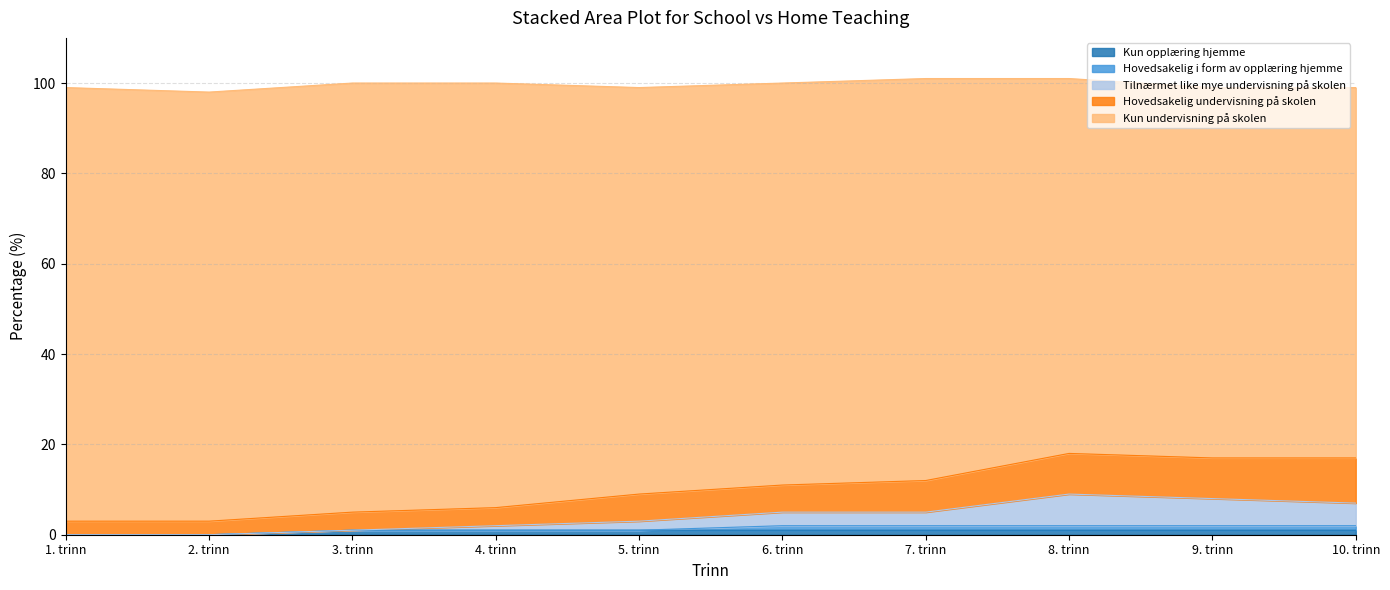

What is the lowest value of the Hovedsakelig undervisning på skolen series?

3